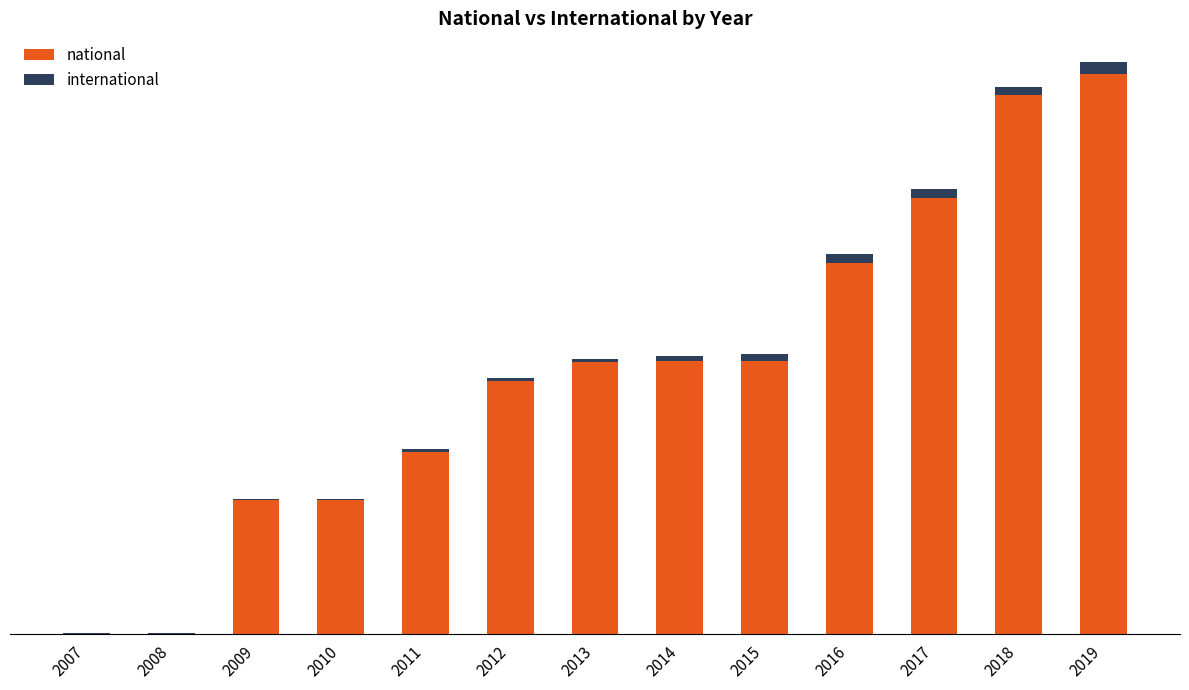

Rank the categories by national value from lowest to highest.

2007, 2008, 2009, 2010, 2011, 2012, 2013, 2014, 2015, 2016, 2017, 2018, 2019